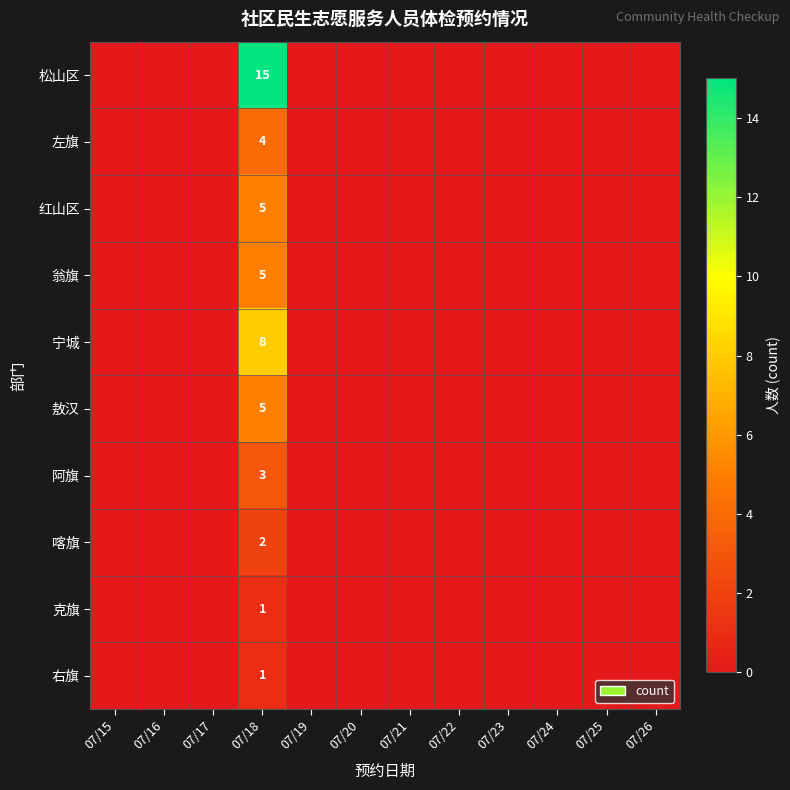

List the labels in order of 红山区 value, smallest first.

07/15, 07/16, 07/17, 07/19, 07/20, 07/21, 07/22, 07/23, 07/24, 07/25, 07/26, 07/18